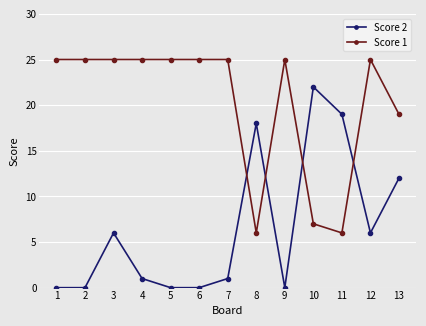

Where is the first local maximum for Score 2?

3